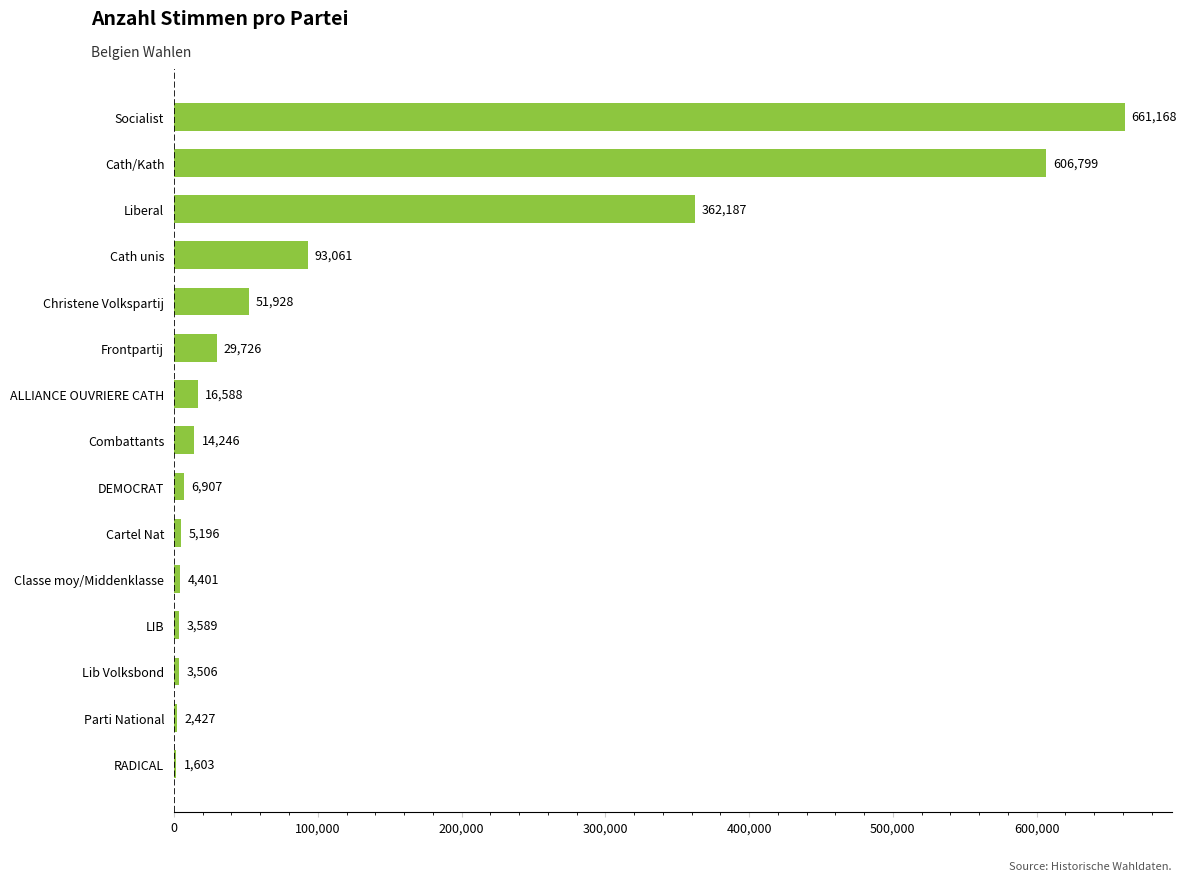

What is the change in value from RADICAL to ALLIANCE OUVRIERE CATH?

+14985